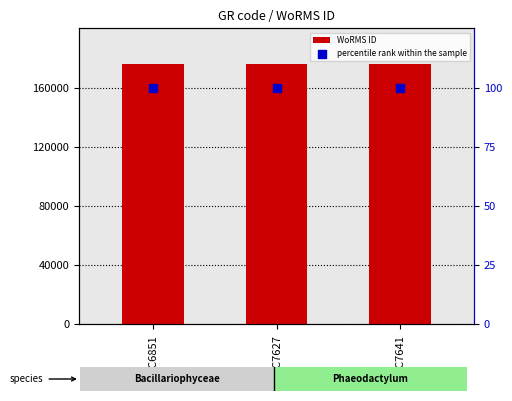

At which category is the sum across all series the highest?

RCC7627